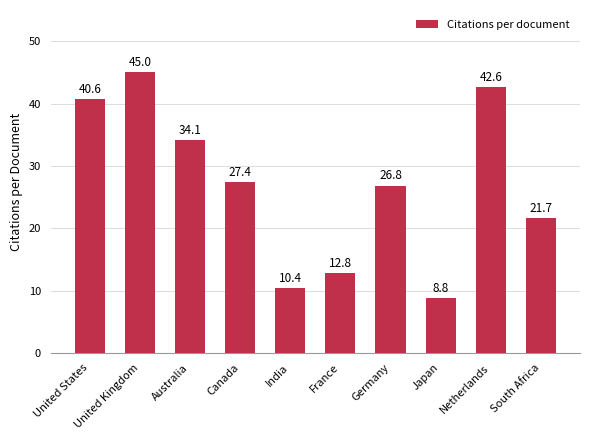

Which has a higher value, United Kingdom or Germany?

United Kingdom